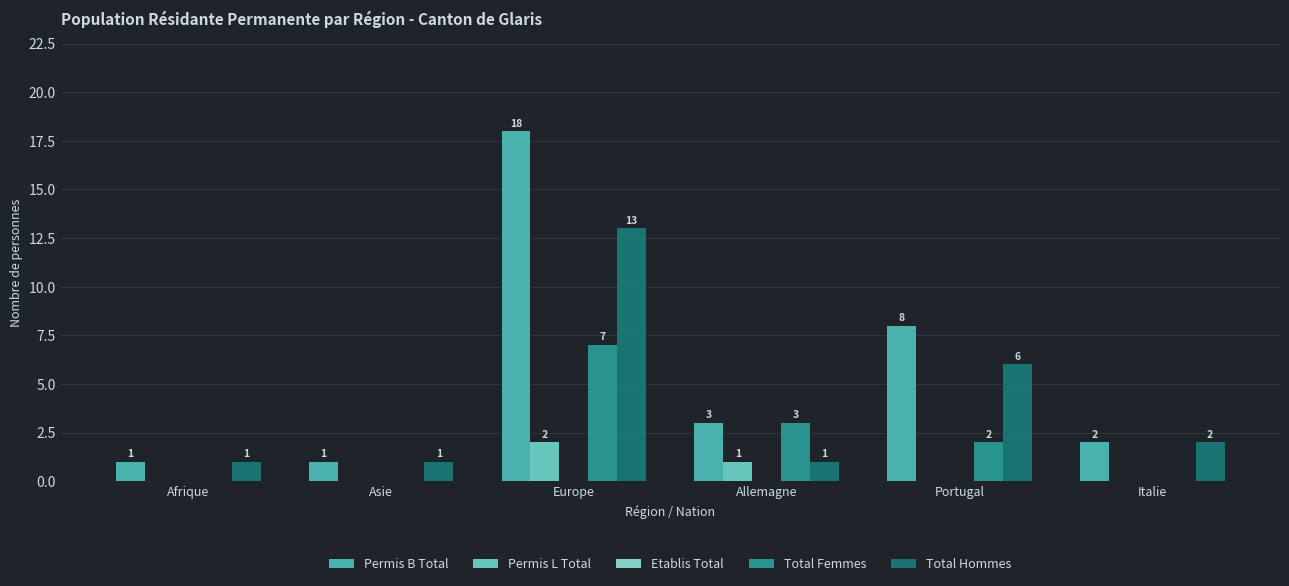

At how many categories does at least one series exceed 5?

2